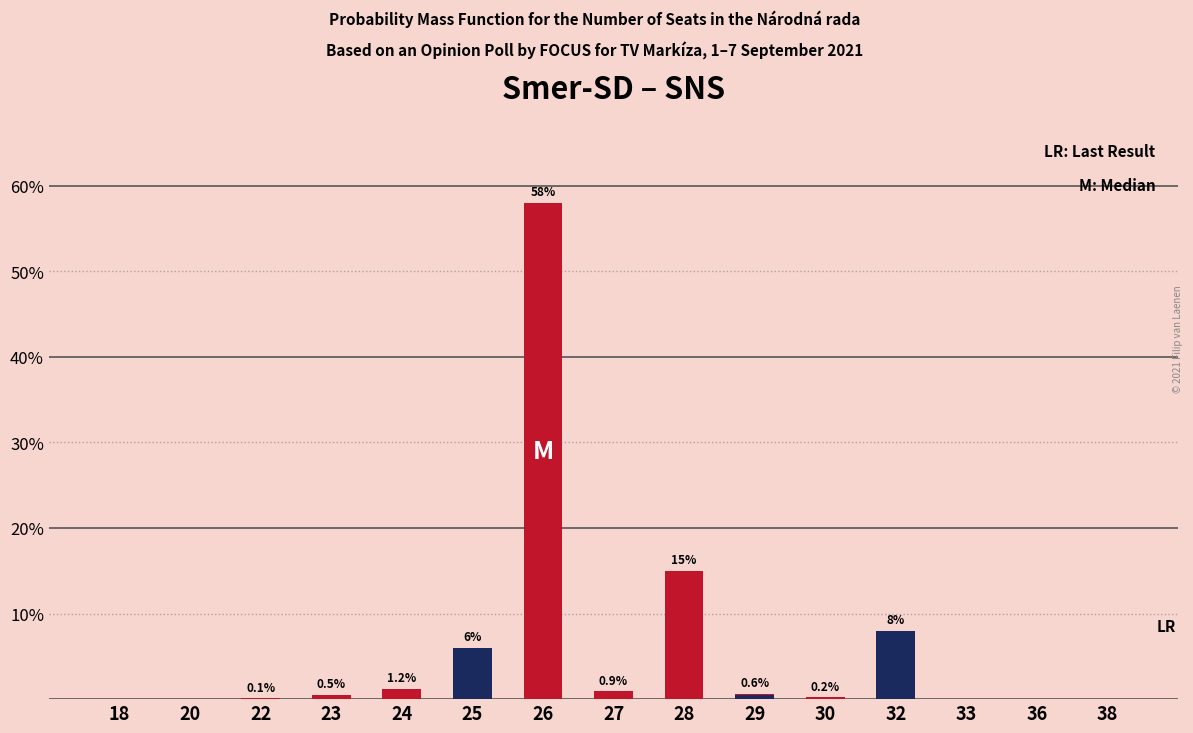

What is the value of the Smer-SD bar at the 8th from the left?

0.9